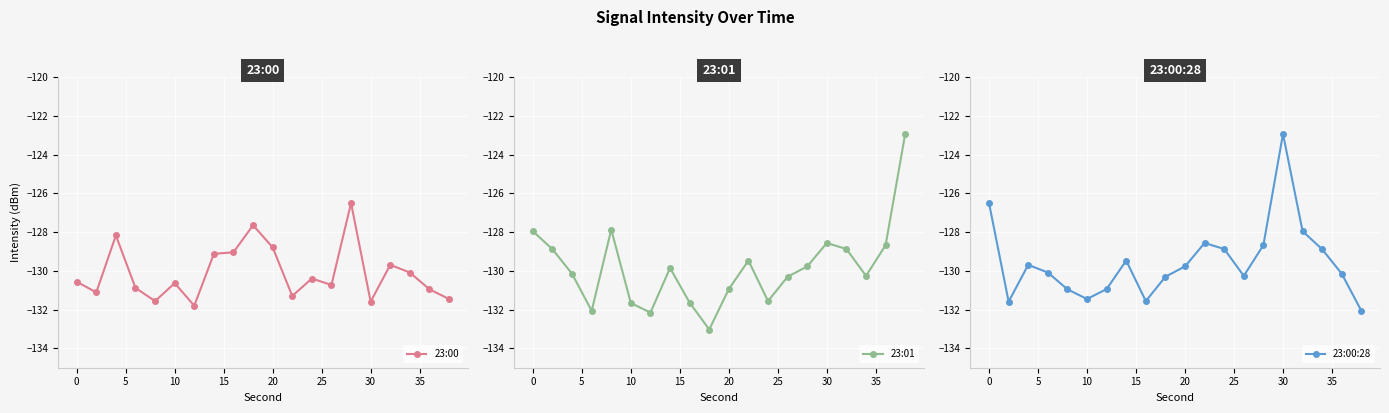

Is it true that 23:00 equals -198.7 at 30?

False